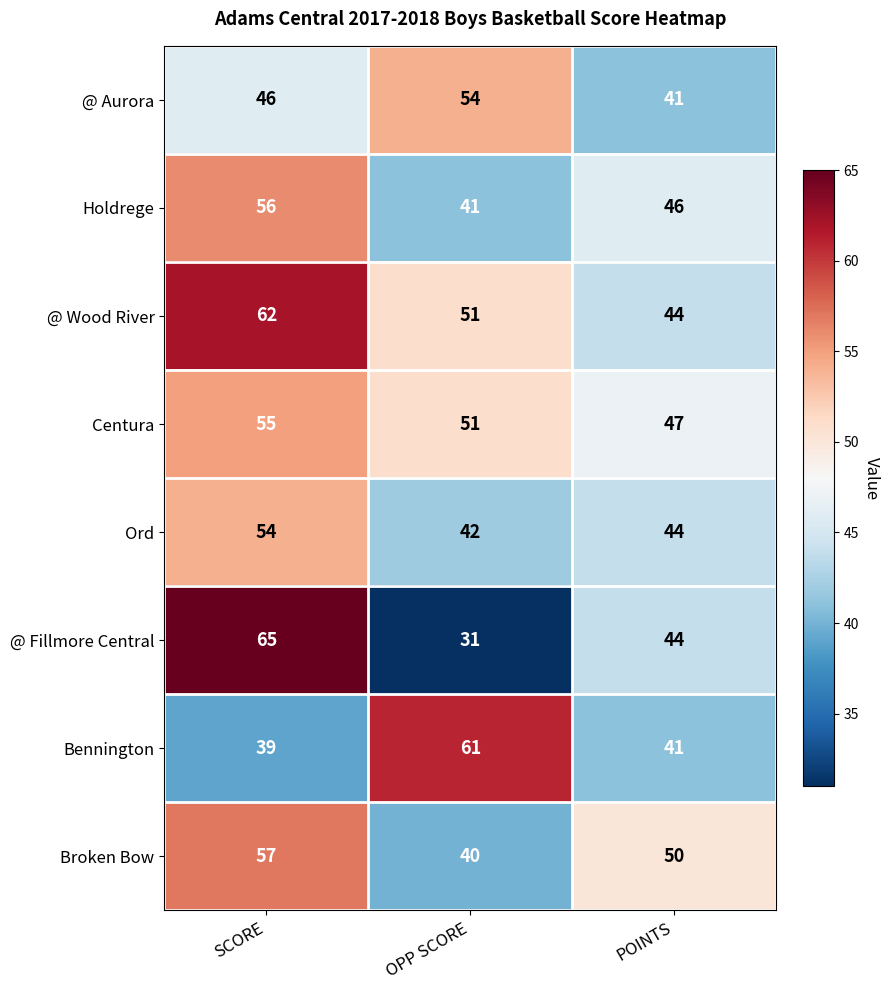

How many distinct data groups are displayed?

8